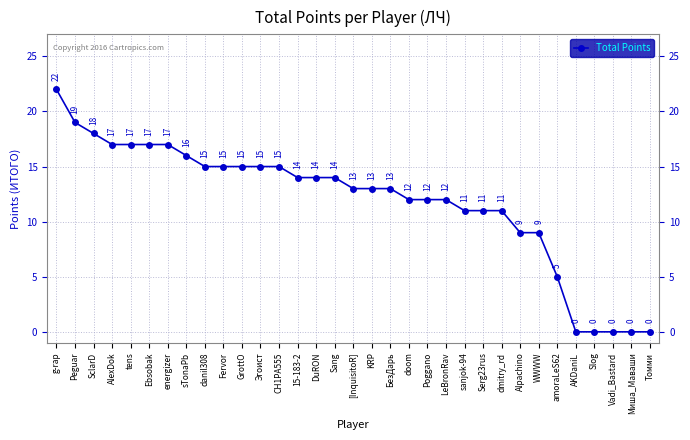

How many data points are less than 13?

14